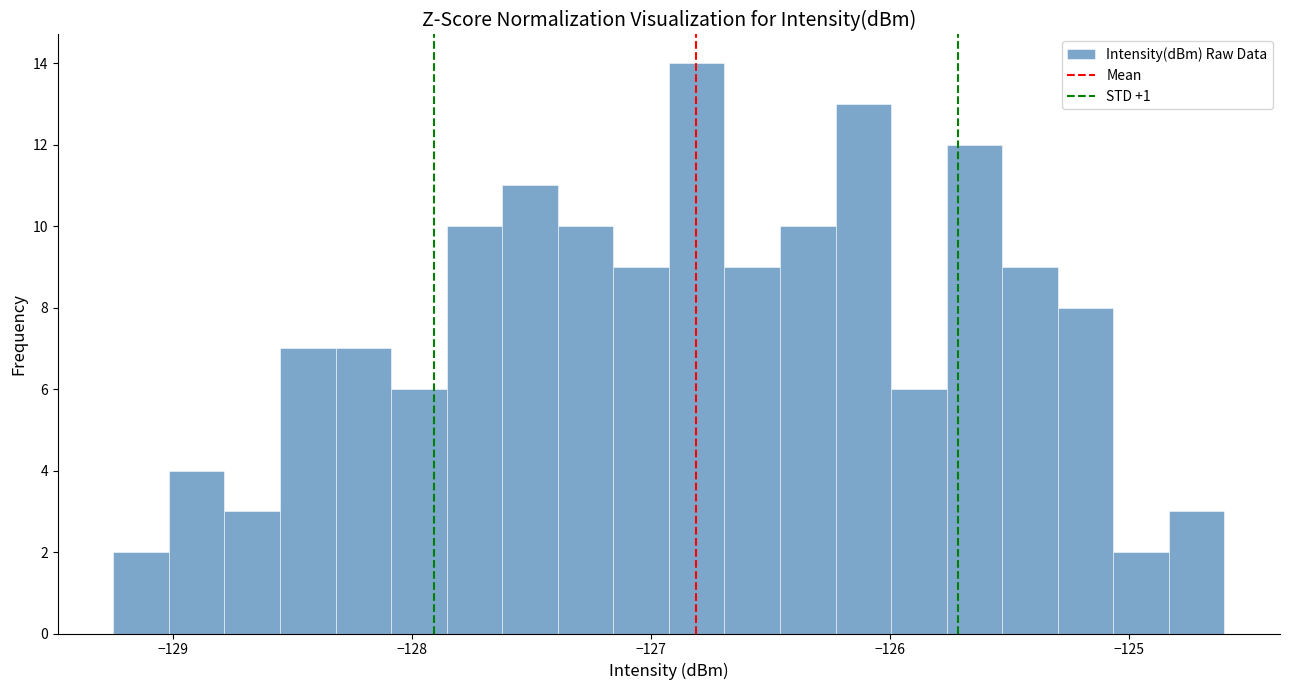

Around what value on the x-axis is the tallest bar? Give the approximate position of its centre, as read against the axis.

-126.8